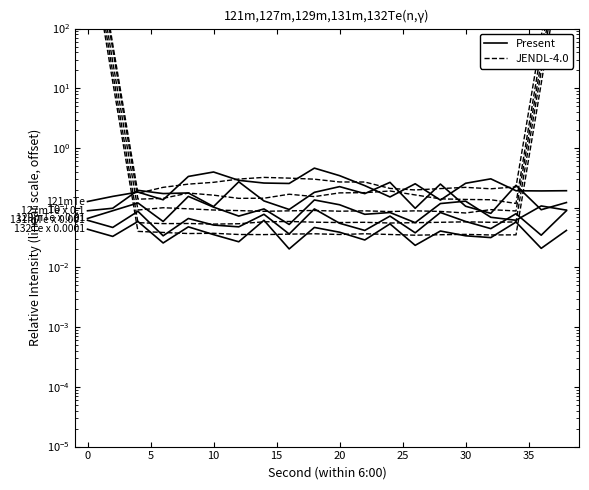

What is the difference between the second highest and second lowest values?

0.3